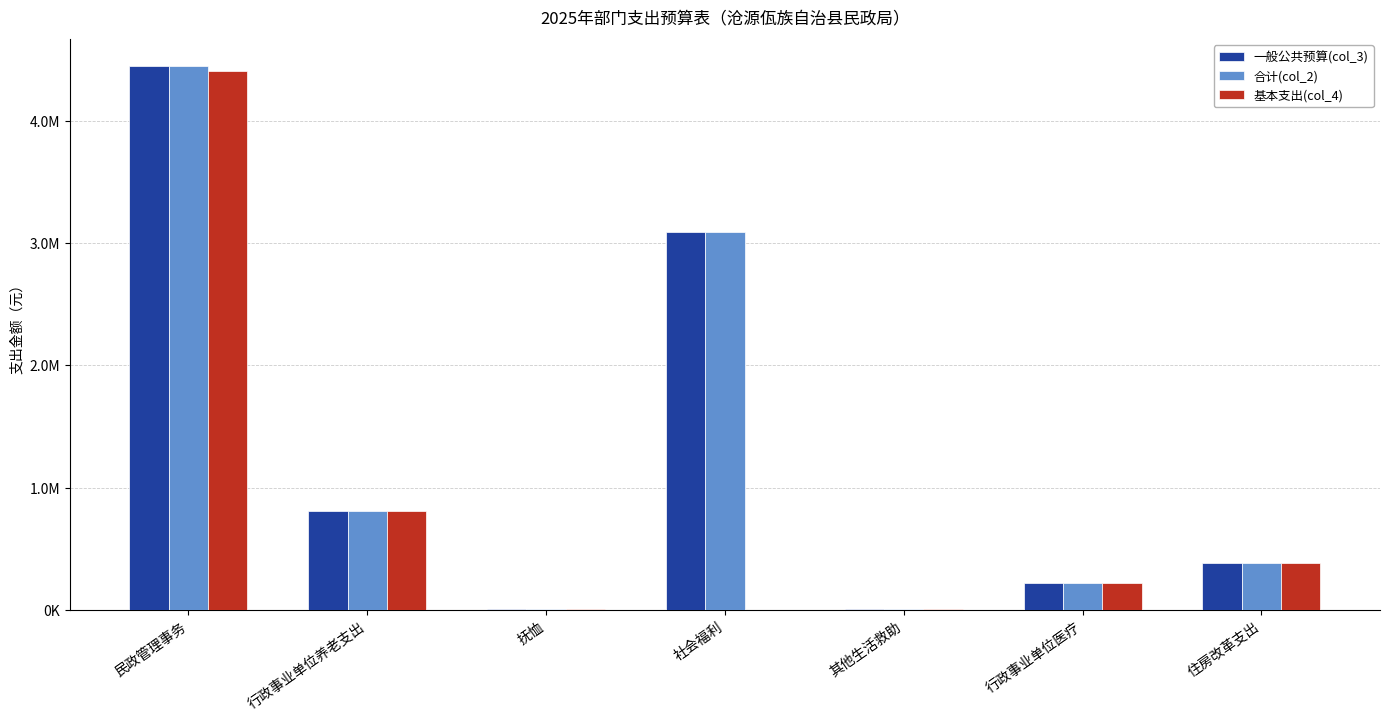

What is the difference between the second highest and minimum values in the 一般公共预算(col_3) series?

3079084.0